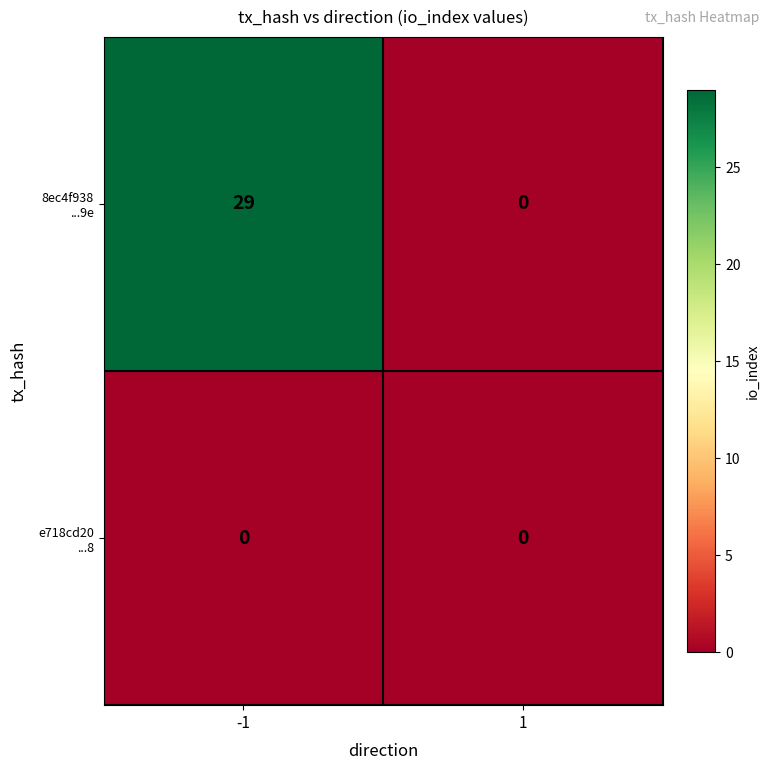

What is the maximum value shown in the chart?

29